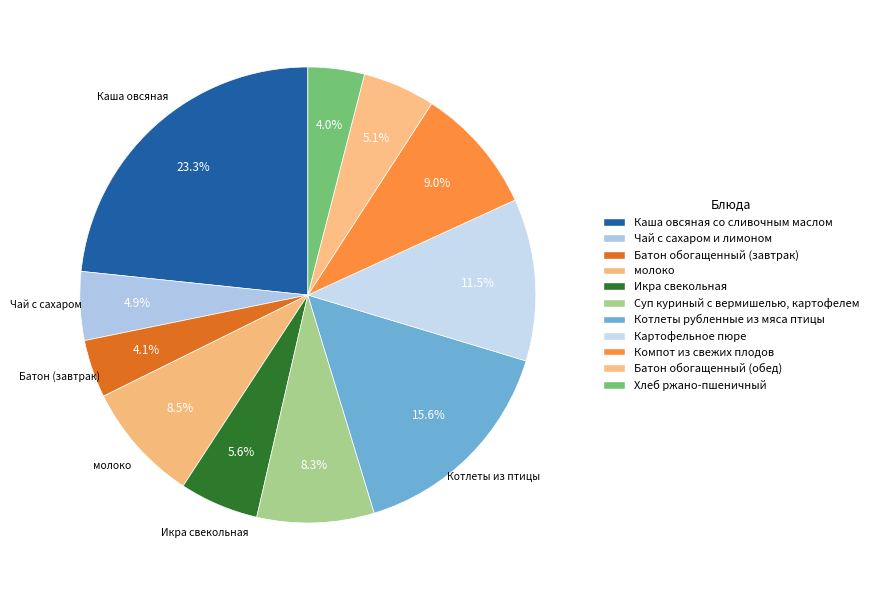

What is the change in value from Чай с сахаром и лимоном to Картофельное пюре?

+84.7